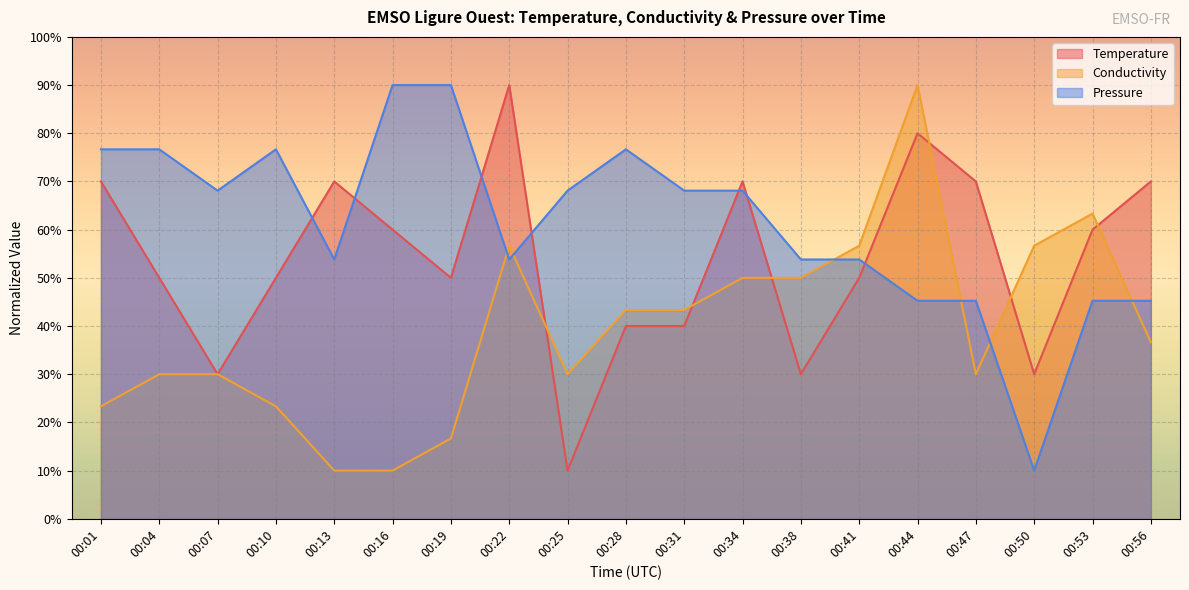

At 00:25, list the series in order from smallest to largest.

Temperature, Conductivity, Pressure